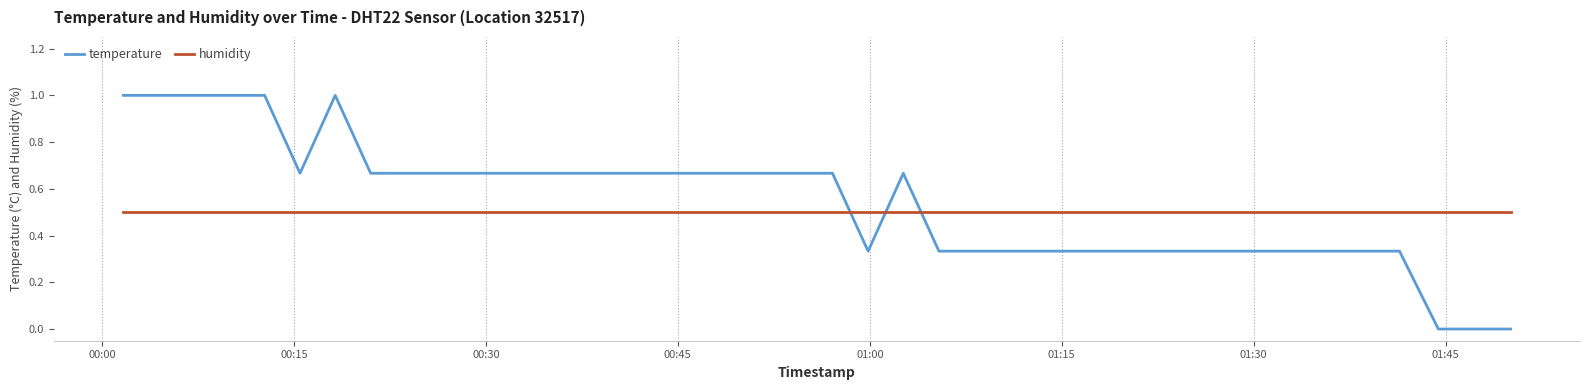

Which series has the largest range (max minus min)?

temperature